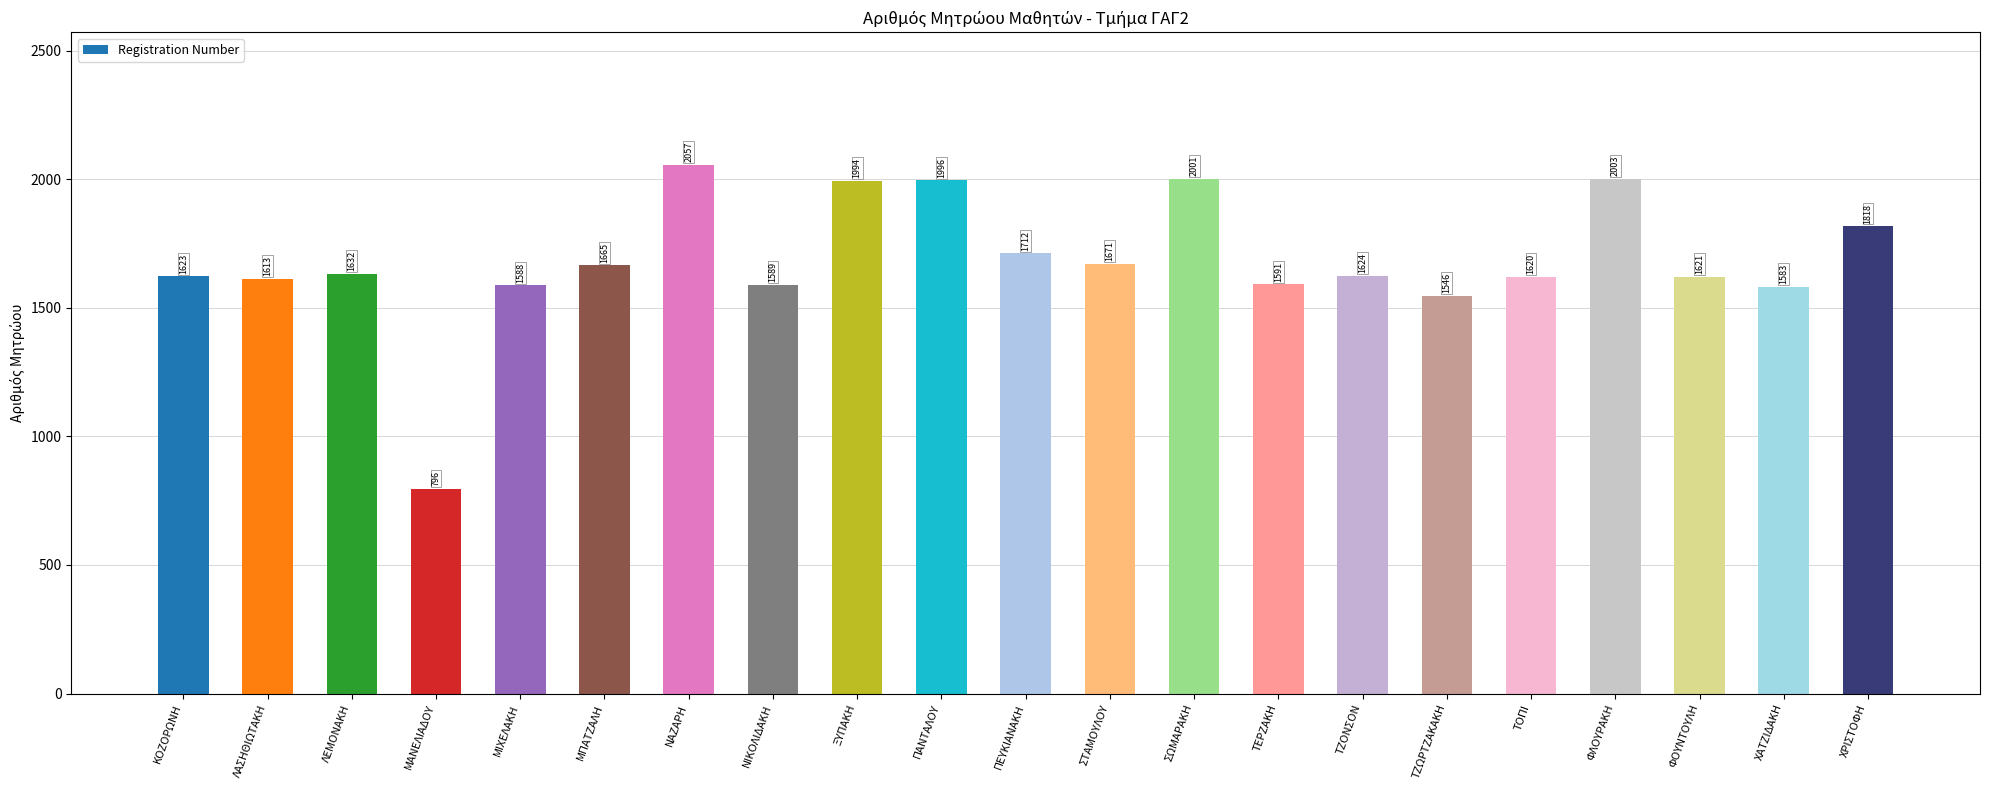

Where is the data nearest to the value 1426?

ΤΖΩΡΤΖΑΚΑΚΗ